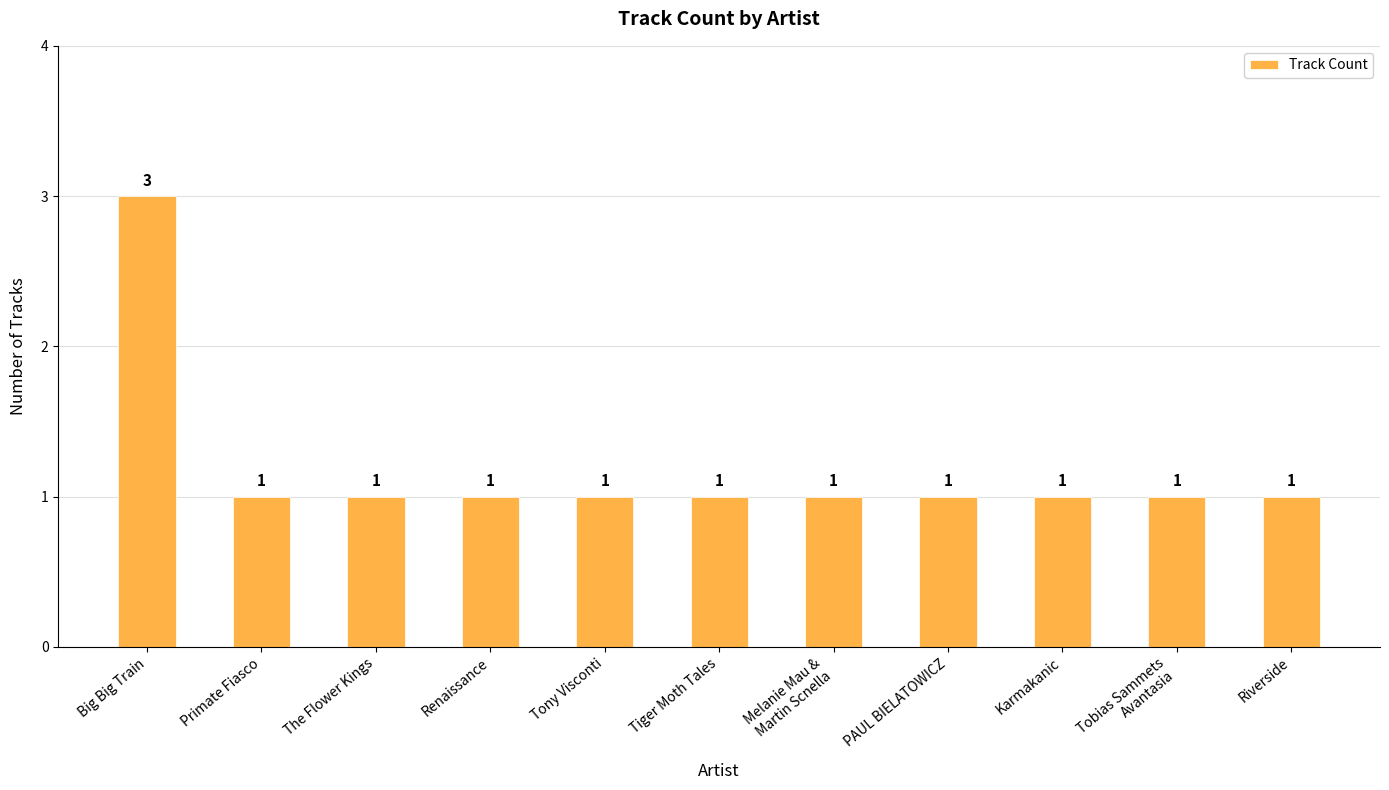

Reading left to right, what are all the values shown in this chart?

3	1	1	1	1	1	1	1	1	1	1